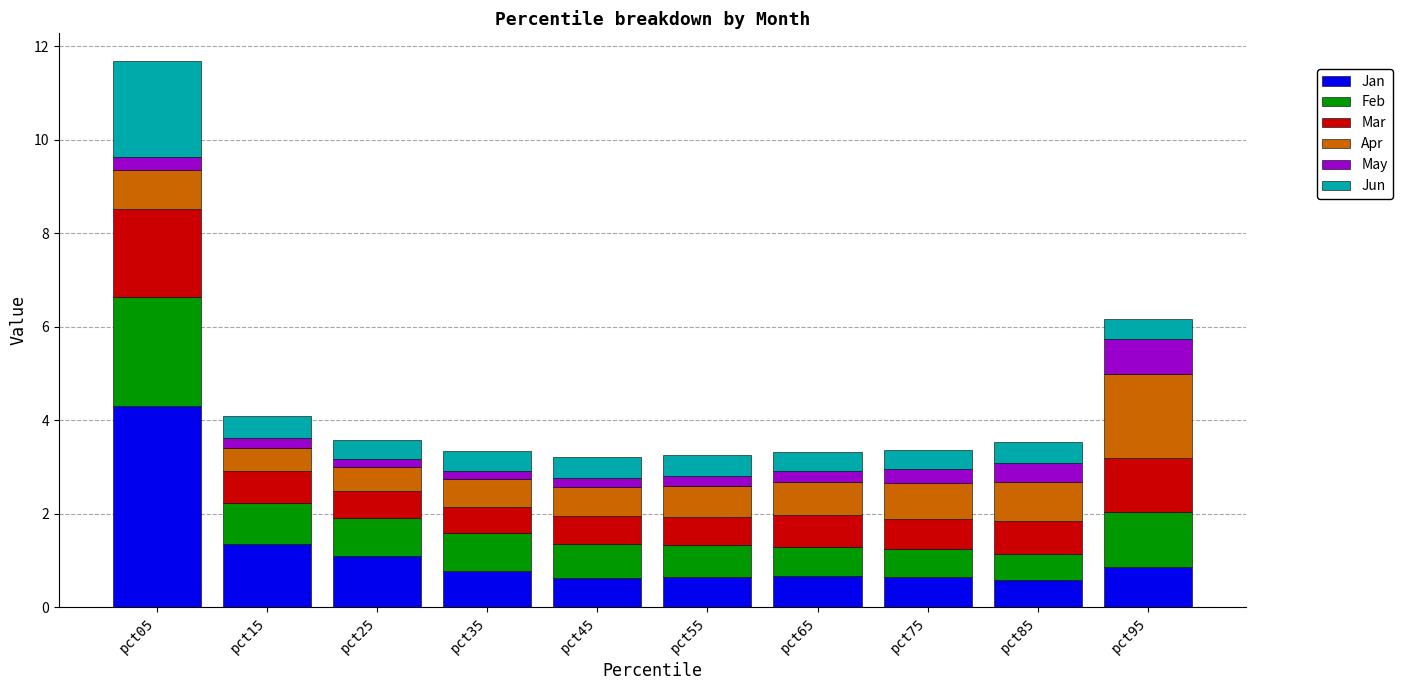

What is the total value across all series at pct85?

3.5